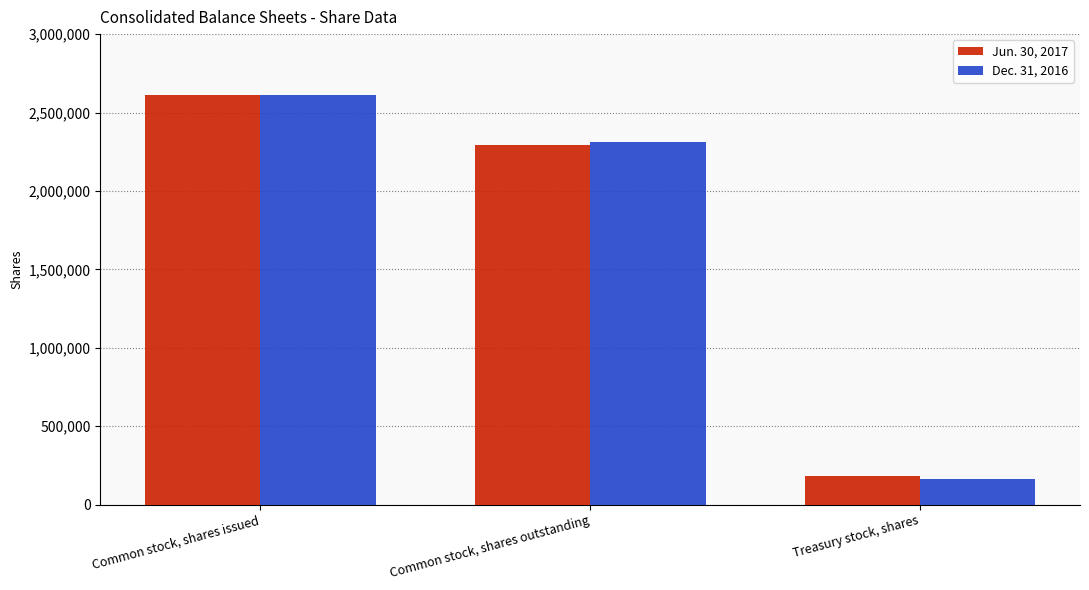

What is the difference between the maximum and minimum values in the Dec. 31, 2016 series?

2450440